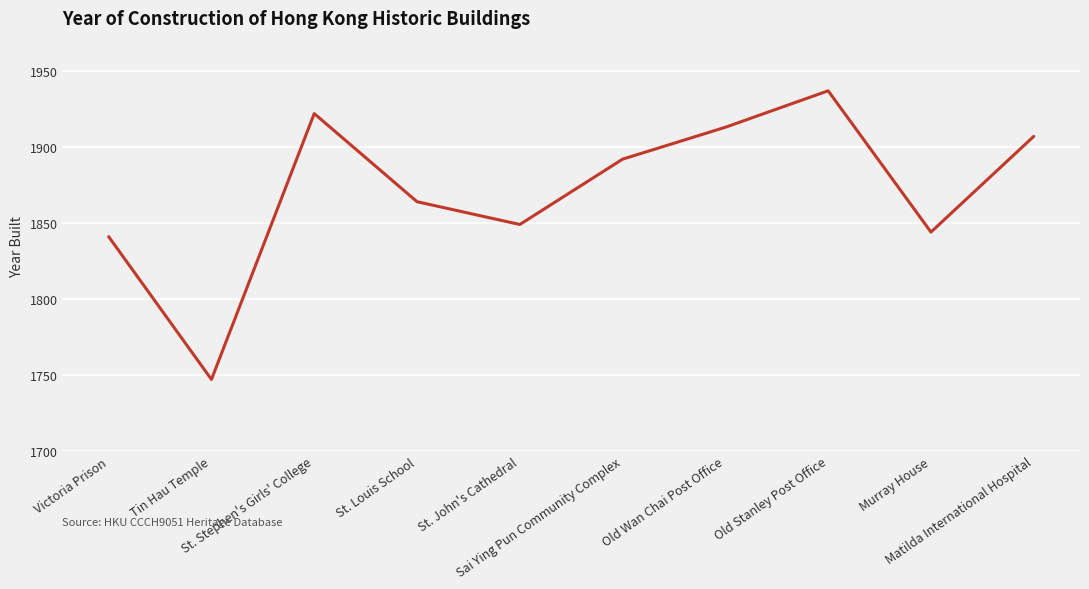

Rank the categories by value from highest to lowest.

Old Stanley Post Office, St. Stephen's Girls' College, Old Wan Chai Post Office, Matilda International Hospital, Sai Ying Pun Community Complex, St. Louis School, St. John's Cathedral, Murray House, Victoria Prison, Tin Hau Temple